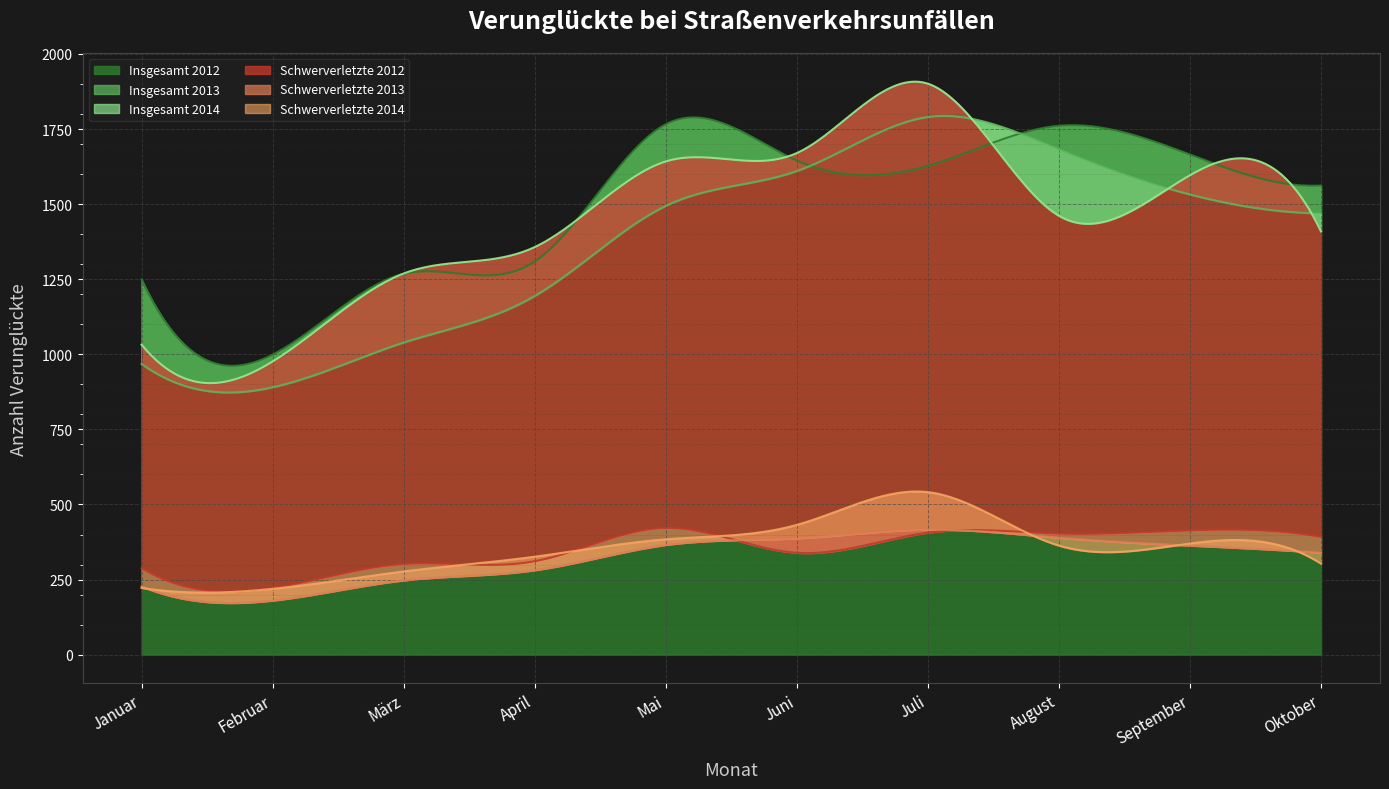

The Schwerverletzte 2013 series shows 89 at April. True or false?

False